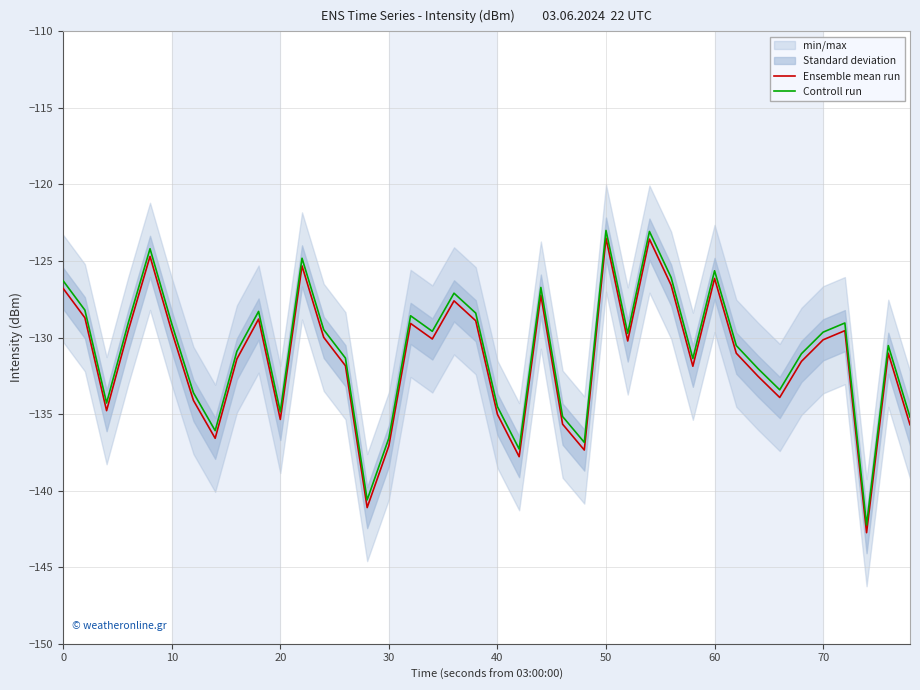

True or false: Ensemble mean run and Controll run cross at least once.

False